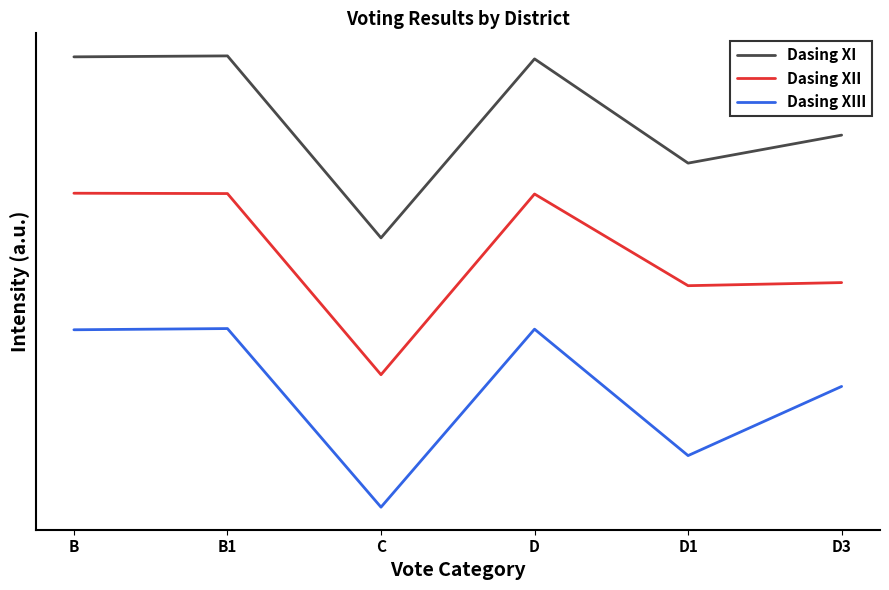

Is it true that Dasing XI equals 966.8 at D1?

True